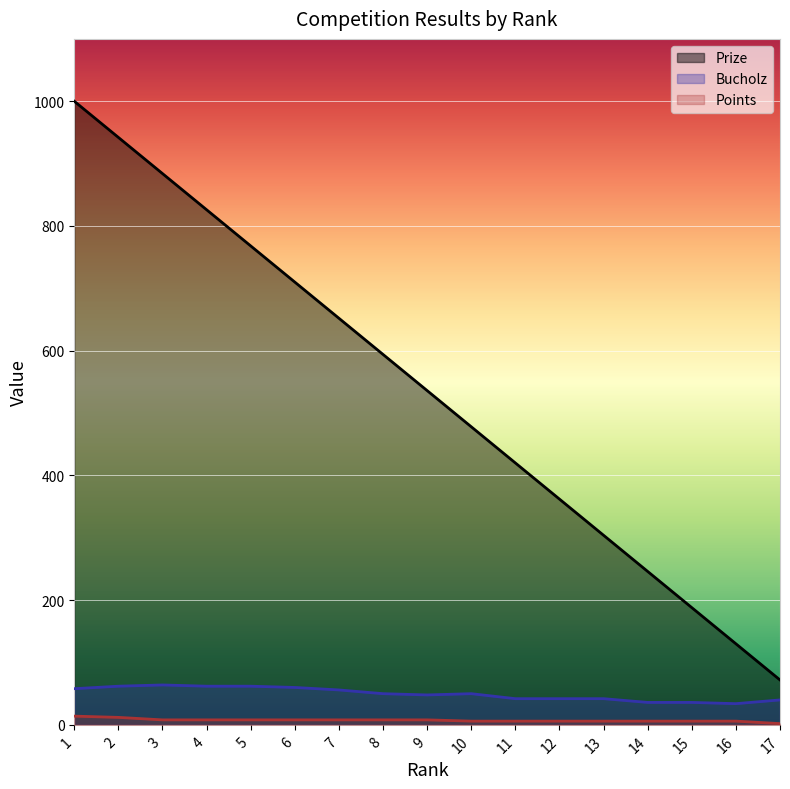

Is it true that Bucholz equals 48 at 9?

True